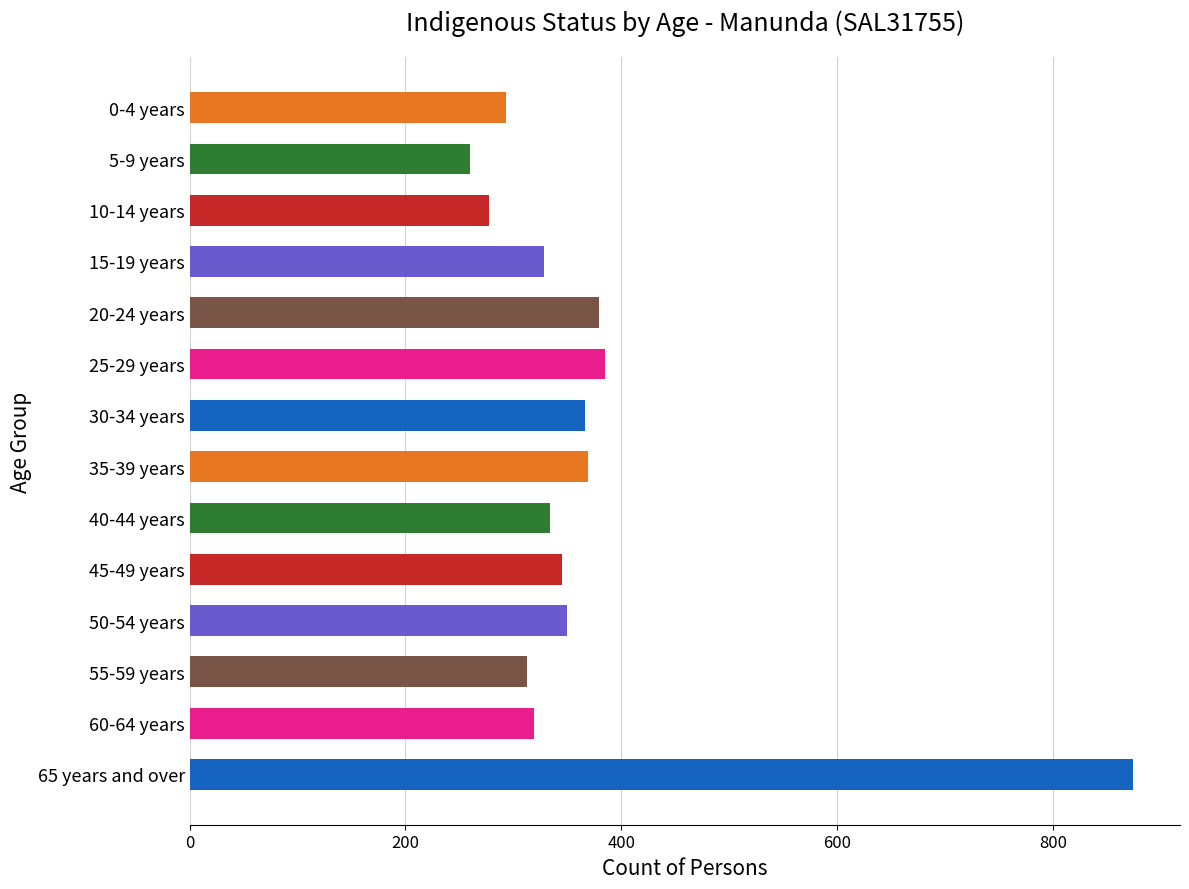

What is the change in value from 50-54 years to 65 years and over?

+524